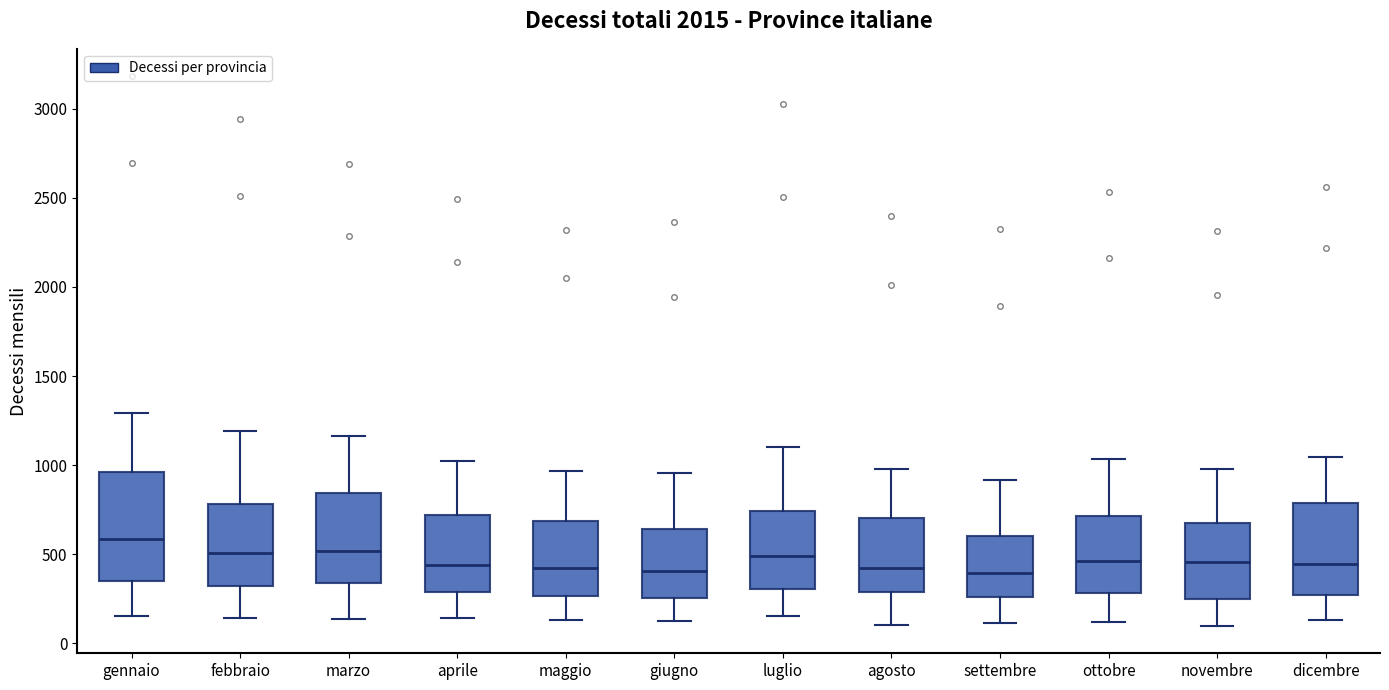

Reading left to right, transcribe this box plot: for each box, give where its median line is, the range the box spans, and where its two whiskers end, as read against the y-axis. The values are not printed on the chart, so give them approximately, as read against the axis.

gennaio: median 600, box 350 to 950, whiskers 150 to 1300
febbraio: median 500, box 300 to 800, whiskers 150 to 1200
marzo: median 500, box 350 to 850, whiskers 150 to 1150
aprile: median 450, box 300 to 700, whiskers 150 to 1000
maggio: median 400, box 250 to 700, whiskers 150 to 950
giugno: median 400, box 250 to 650, whiskers 100 to 950
luglio: median 500, box 300 to 750, whiskers 150 to 1100
agosto: median 400, box 300 to 700, whiskers 100 to 1000
settembre: median 400, box 250 to 600, whiskers 100 to 900
ottobre: median 450, box 300 to 700, whiskers 100 to 1050
novembre: median 450, box 250 to 650, whiskers 100 to 1000
dicembre: median 450, box 250 to 800, whiskers 150 to 1050